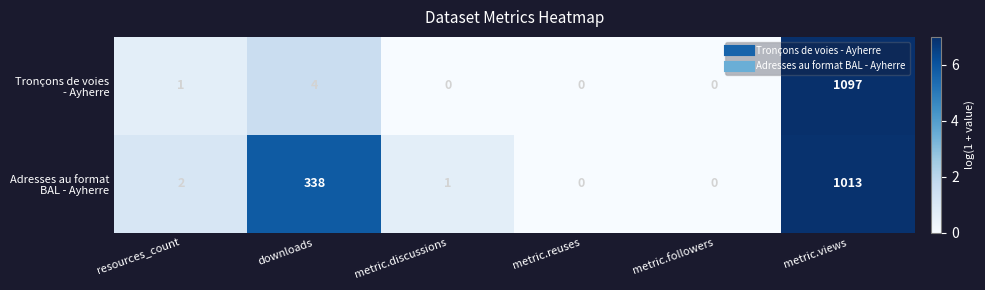

At how many categories does at least one series exceed 1?

3